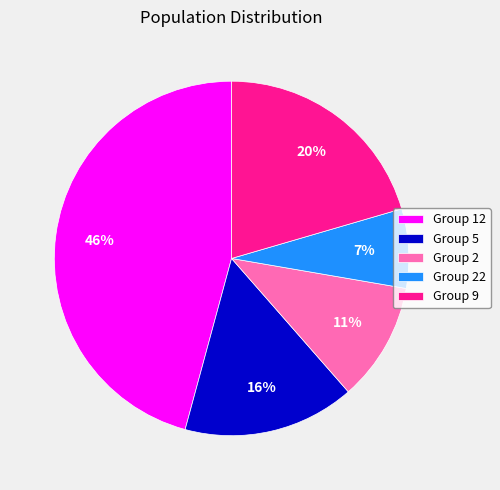

To the nearest percent, what portion does Group 5 represent?

16%